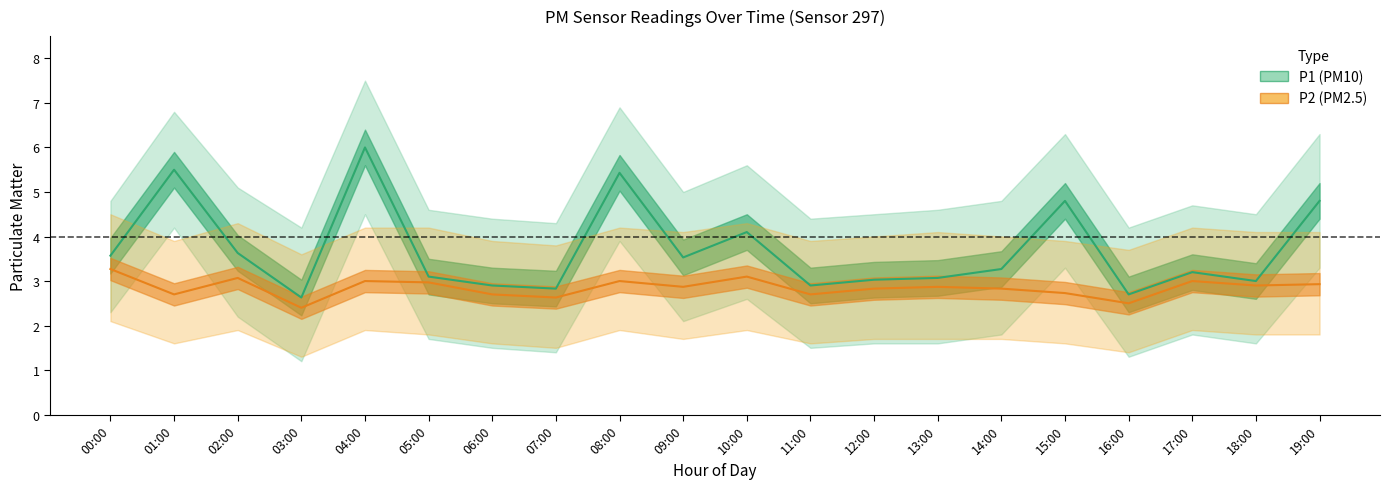

True or false: P2_upper and P2_lower intersect in this chart.

False